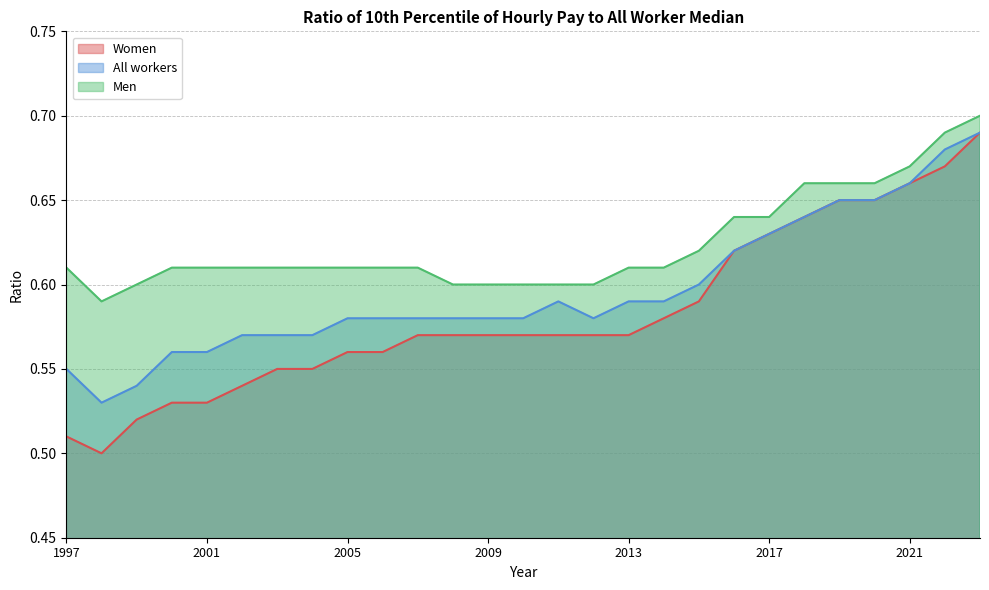

Rank the series at 2017 from highest to lowest value.

Men, Women, All workers